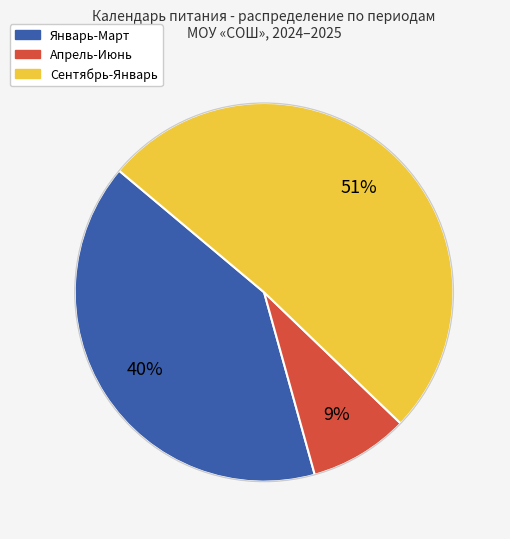

To the nearest percent, what is the average slice percentage?

33%